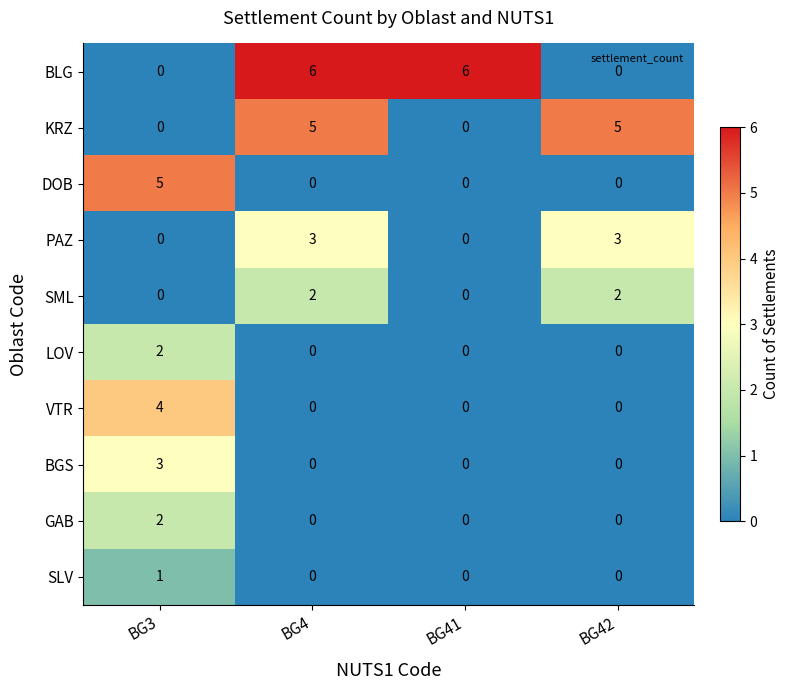

How many categories are shown in the chart?

4